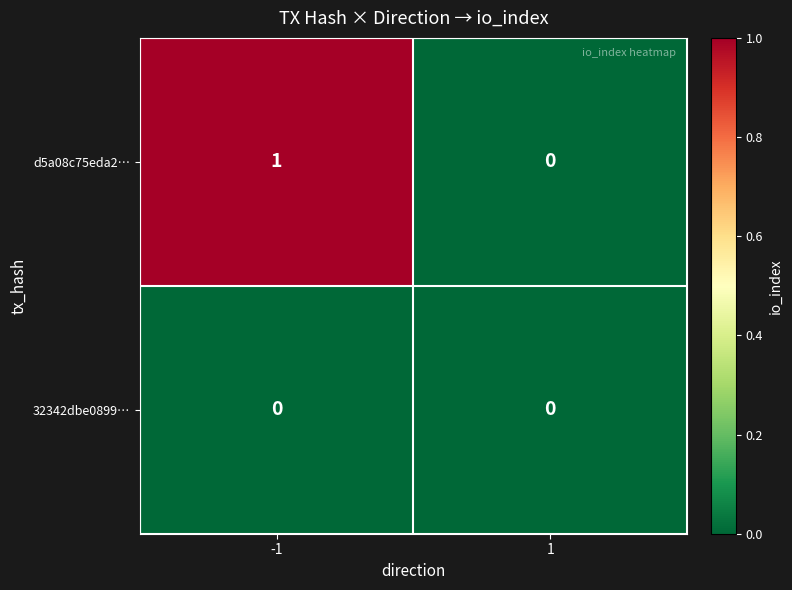

At which category is the sum across all series the highest?

-1